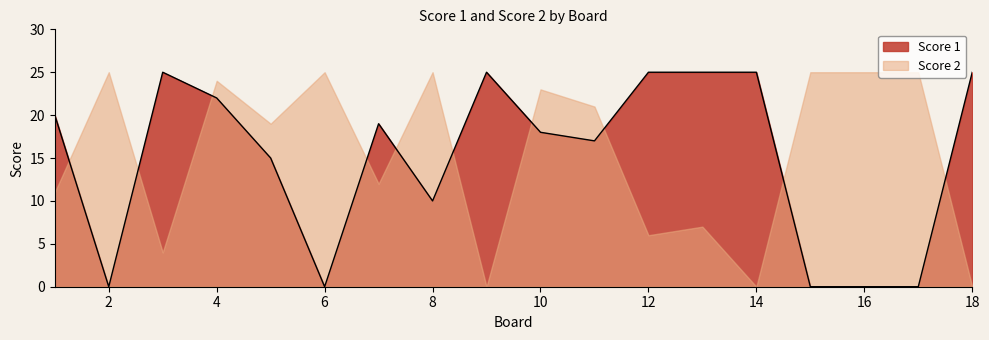

How many points are lower than both their immediate neighbors (excluding endpoints)?

4